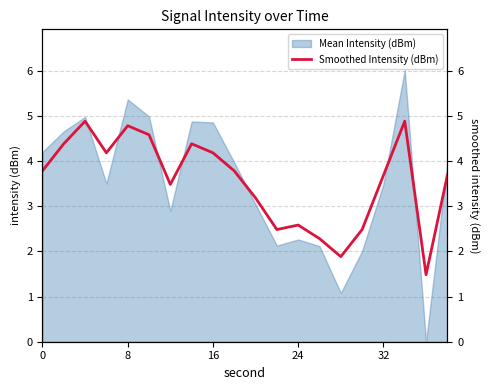

Reading right to left, transcribe all the data shown in this chart.

3.7	1.5	4.9	3.7	2.5	1.9	2.3	2.6	2.5	3.2	3.8	4.2	4.4	3.5	4.6	4.8	4.2	4.9	4.4	3.8